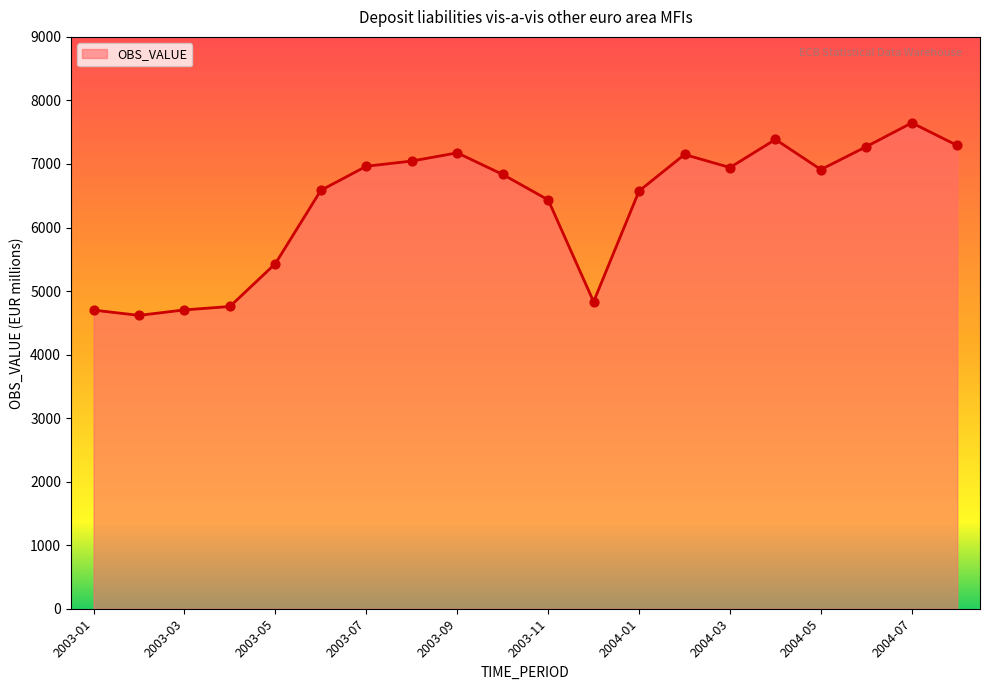

What is the difference between the maximum and minimum values?

3030